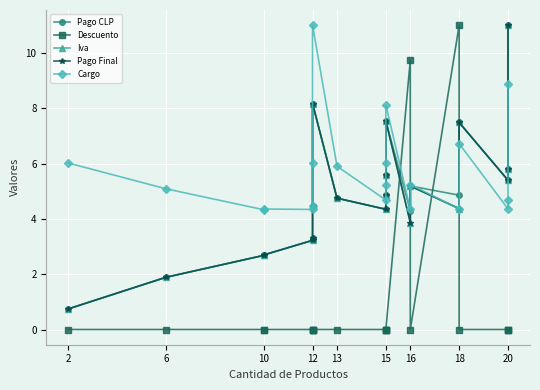

How many lines are shown in the chart?

5